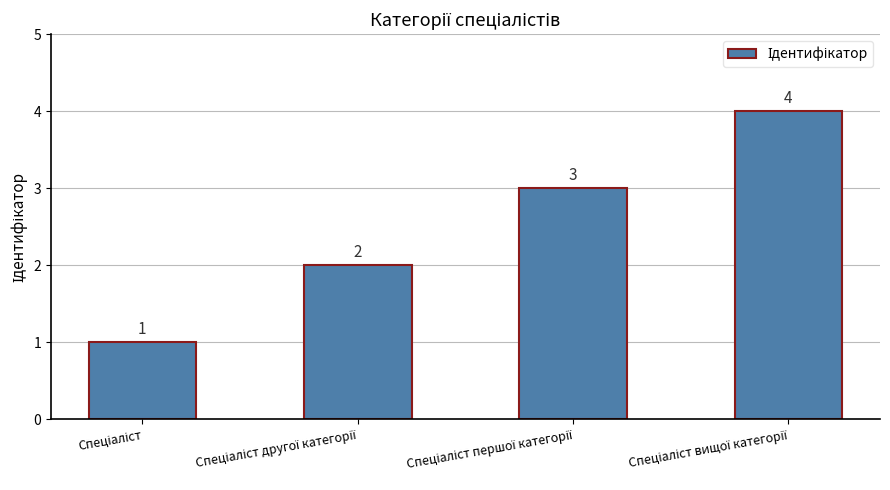

What is the sum of all values?

10